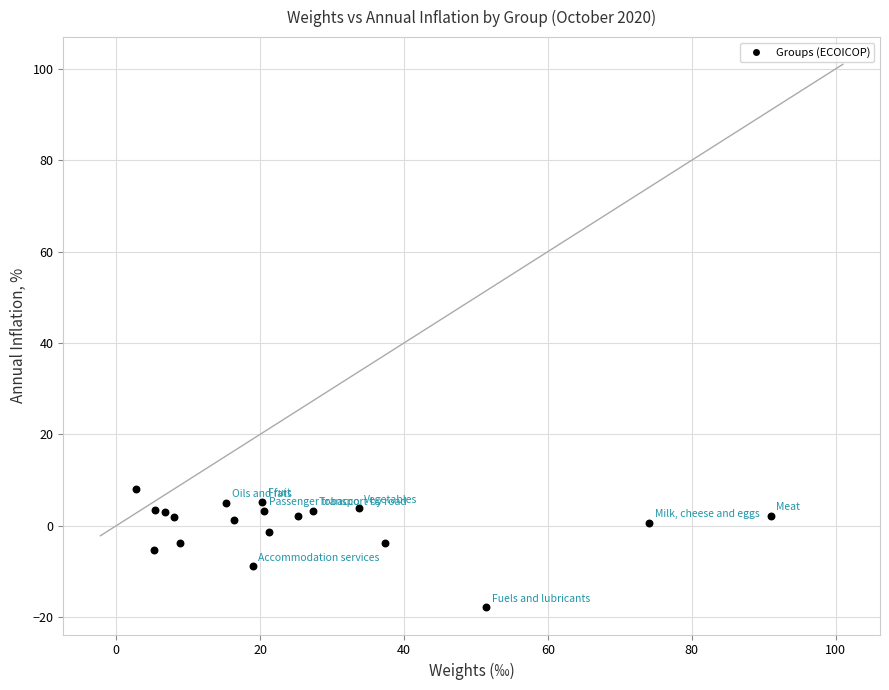

What is the range of X values (max minus min)?

88.2